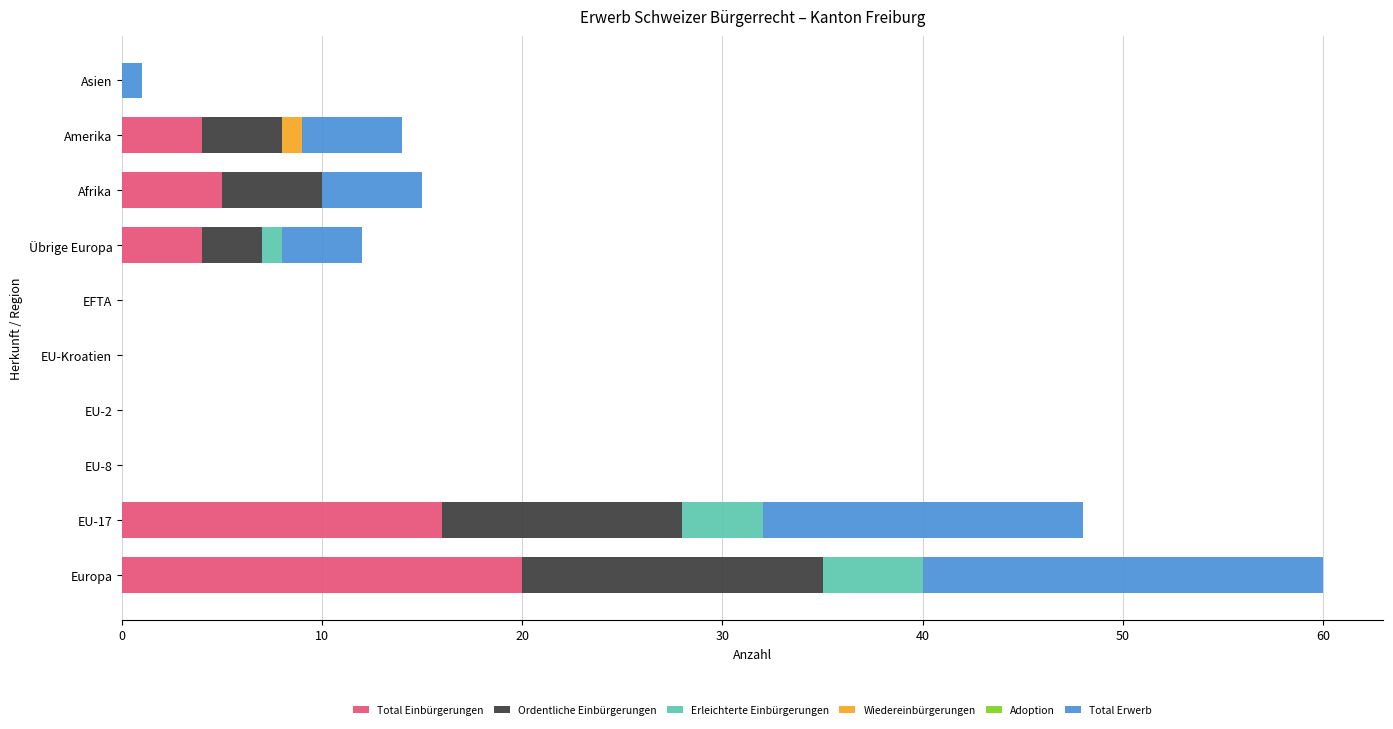

At which category is the sum across all series the highest?

Europa